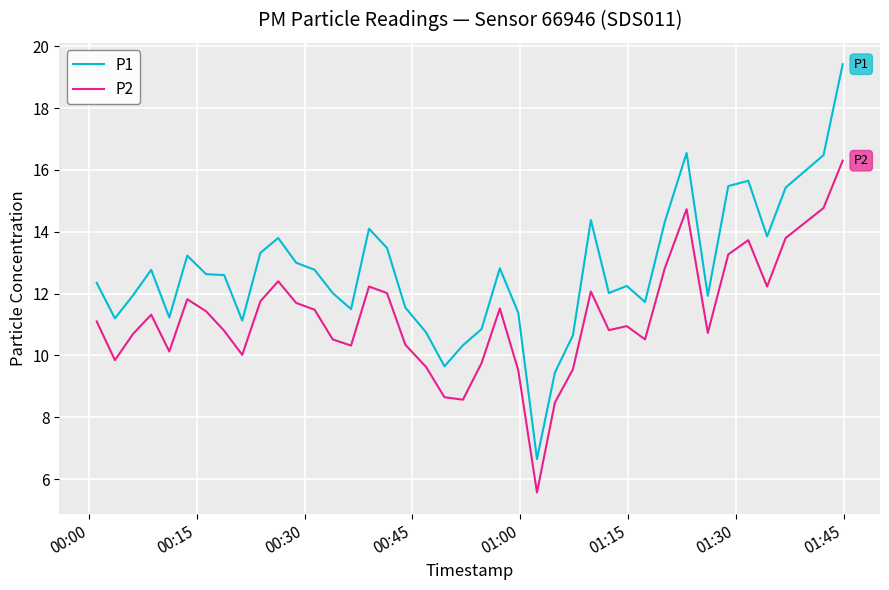

True or false: P1 and P2 intersect in this chart.

False